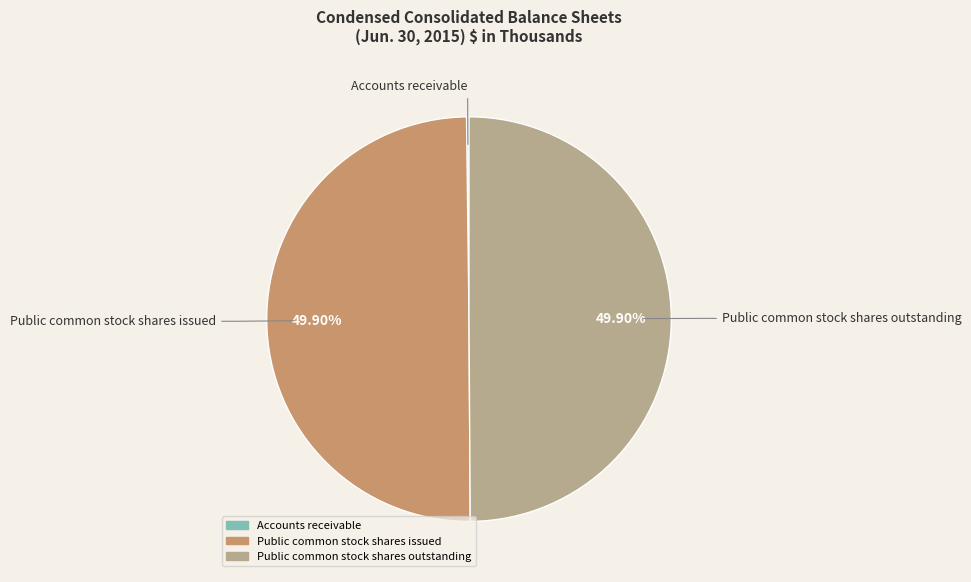

Does Public common stock shares issued account for over 50% of the chart?

No